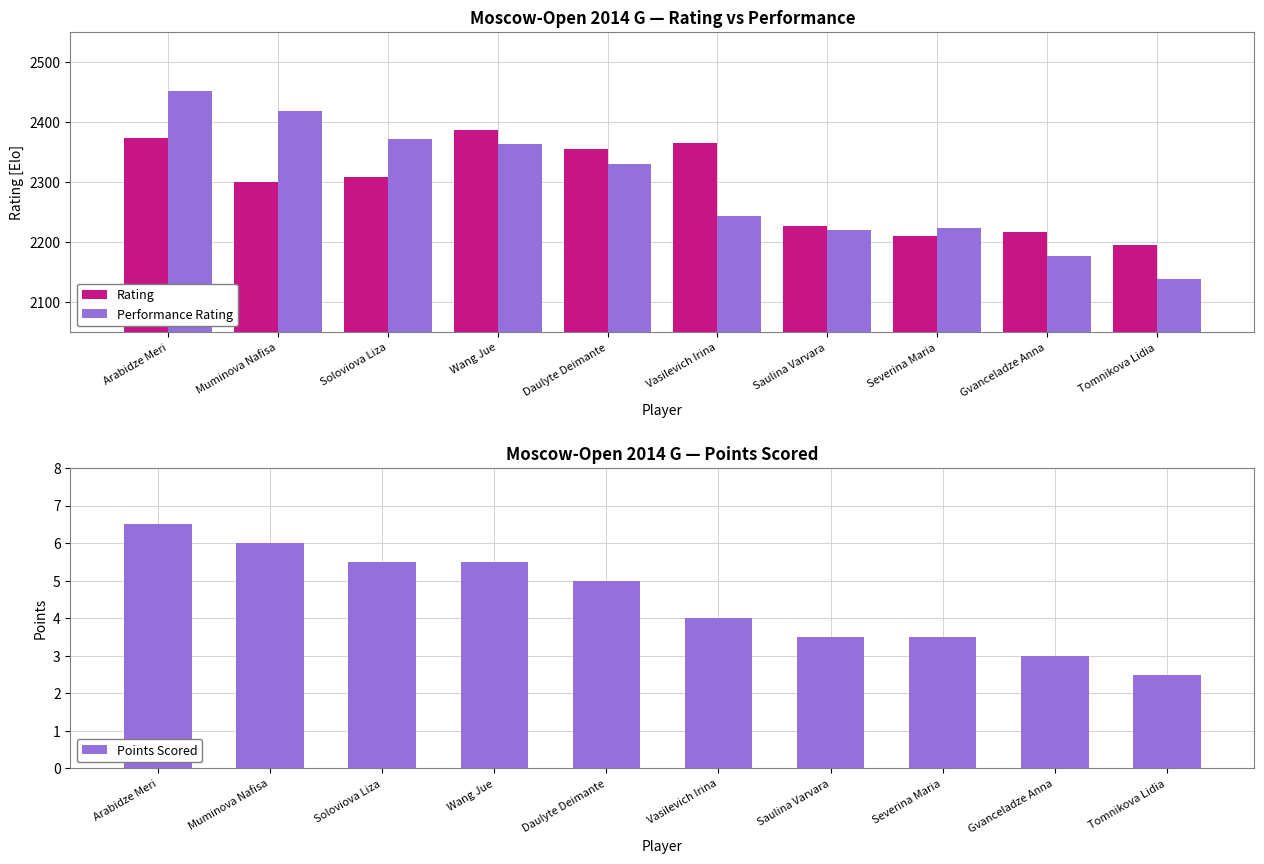

Between Soloviova Liza and Vasilevich Irina, which series saw the biggest shift?

Performance Rating